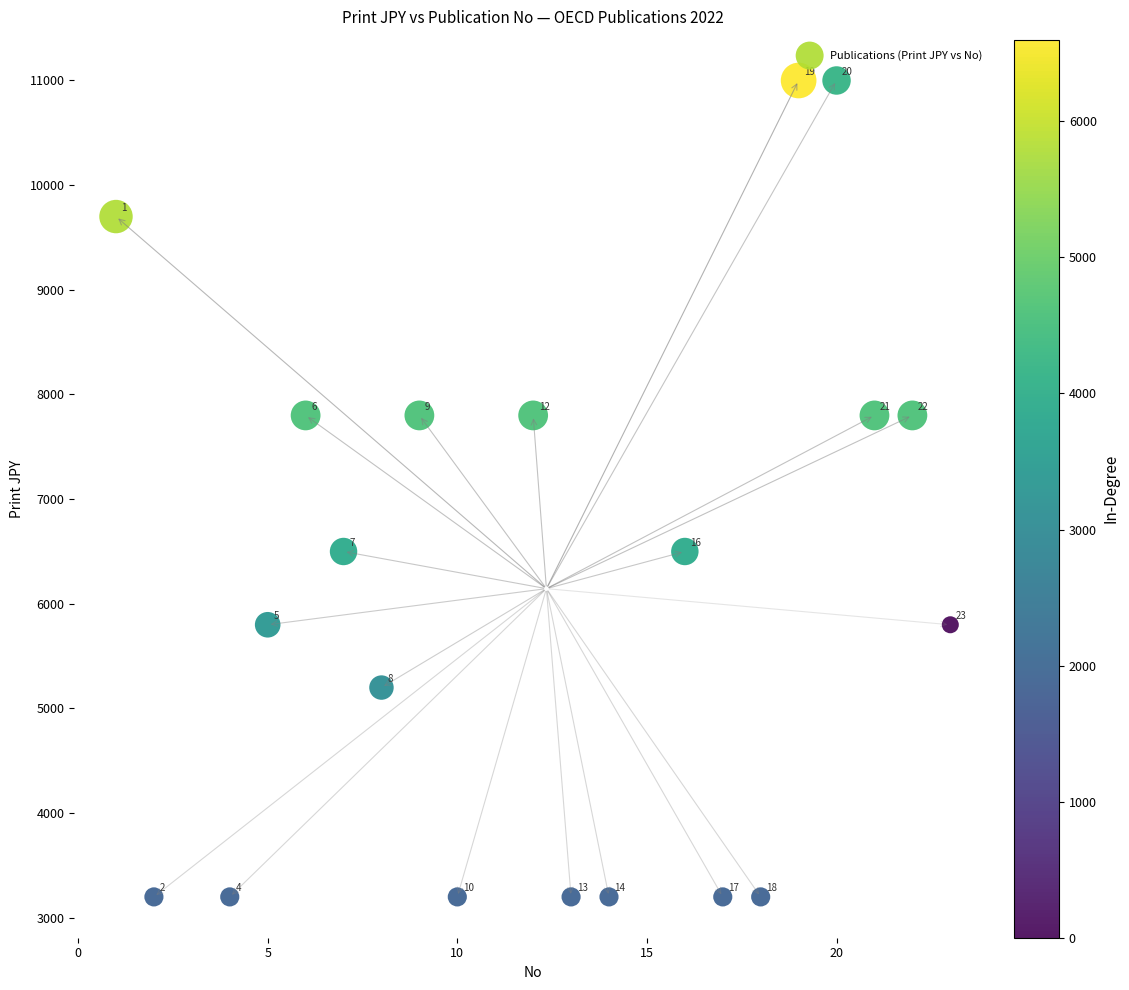

What is the range of X values (max minus min)?

22